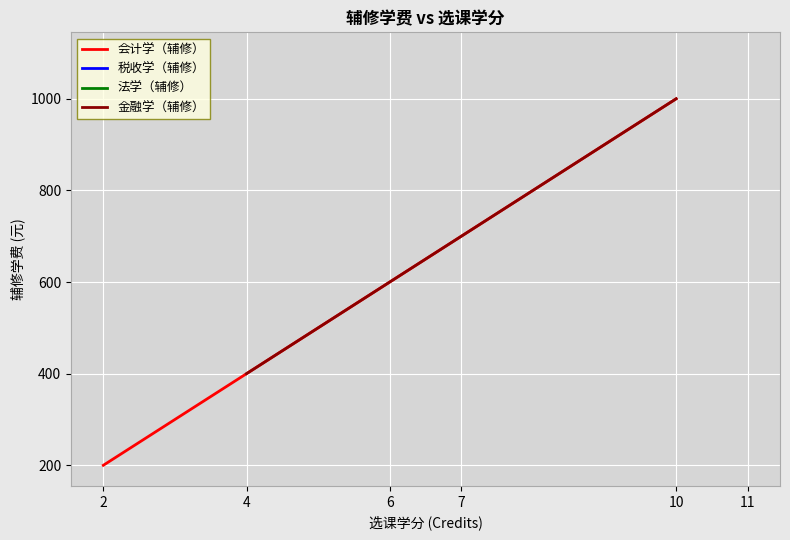

True or false: 金融学（辅修） has a value of 400 at 4.

True